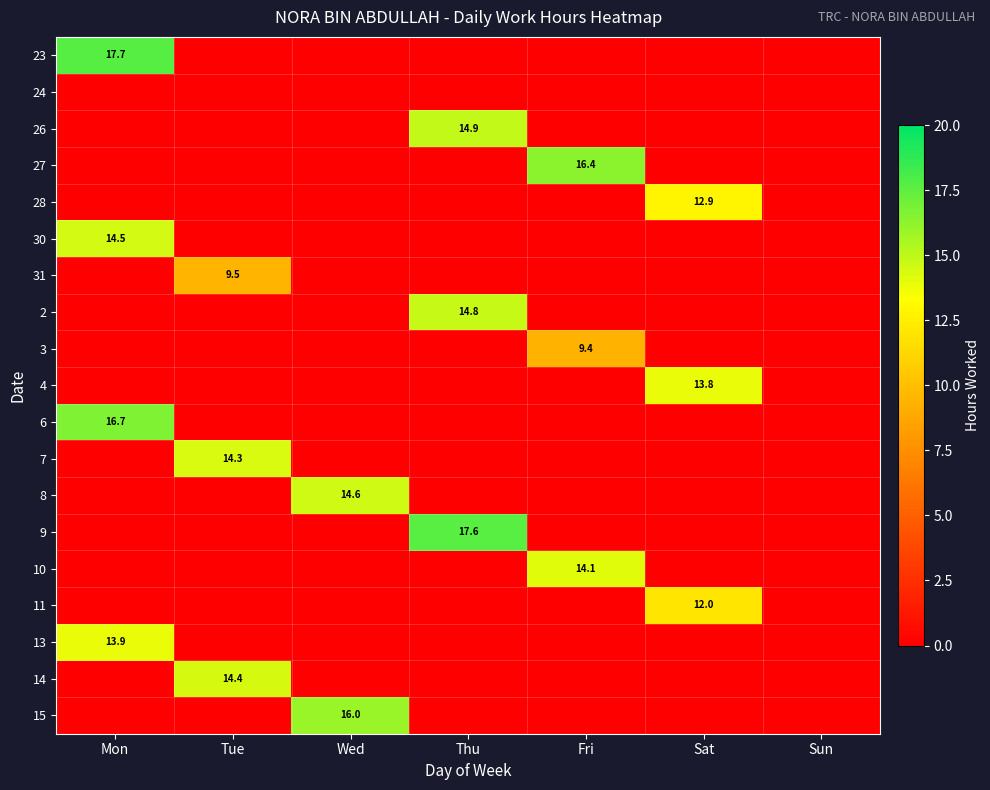

Is the value of 7 at Tue greater than the value of 11 at Sat?

Yes